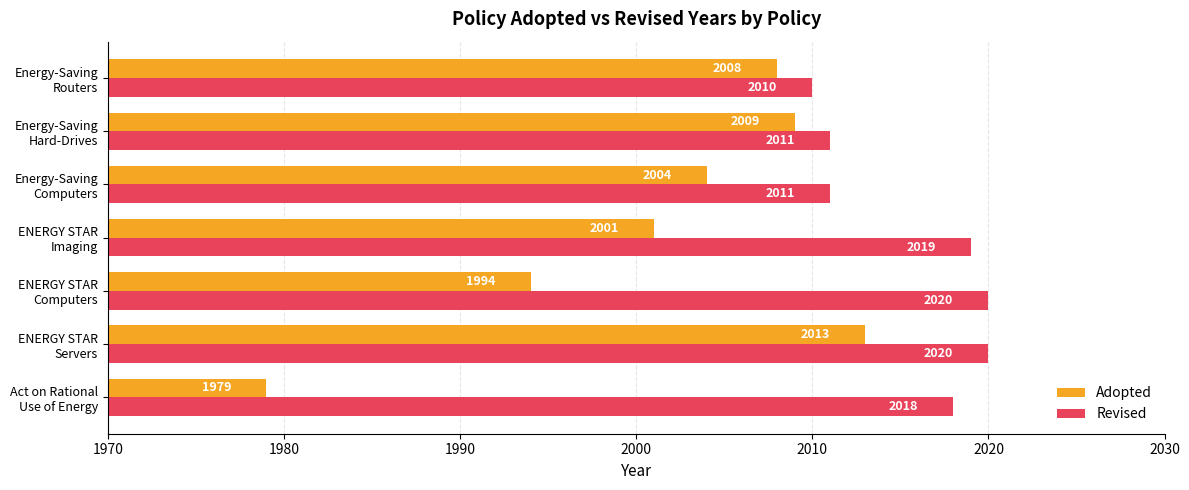

What is the sum of all Adopted values?

14008